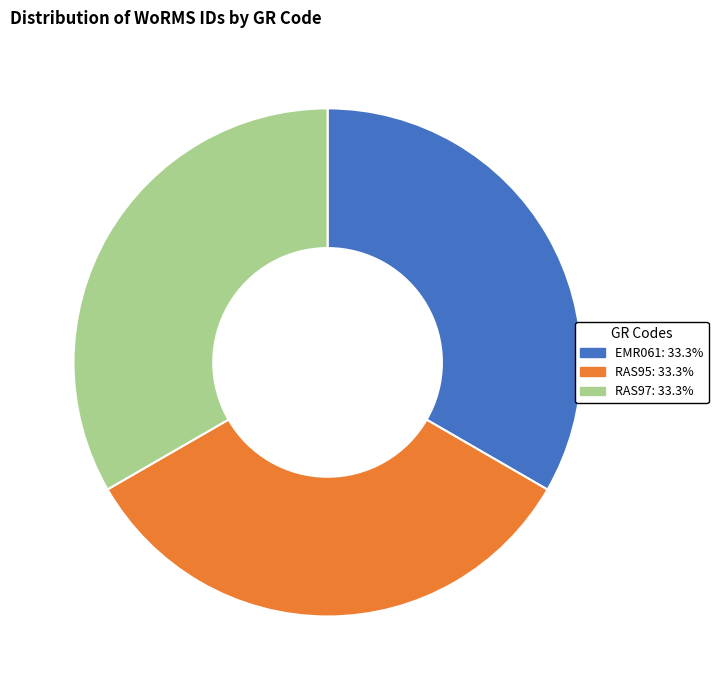

Does RAS97 represent more than half of the total?

No